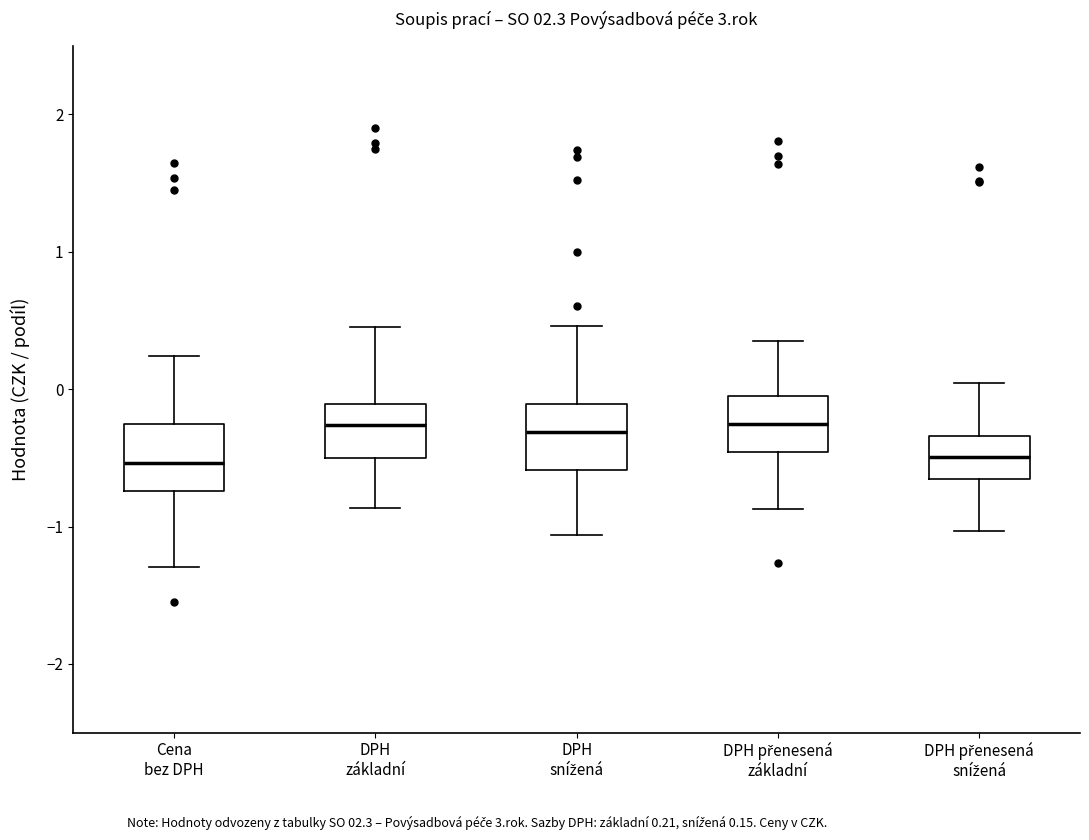

Reading left to right, read every box against the y-axis: the position of its median line, the range the box covers, and the ends of its whiskers. The values are not printed on the chart, so give them approximately, as read against the axis.

Cena bez DPH: median -0.5, box -0.7 to -0.3, whiskers -1.3 to 0.2
DPH základní: median -0.3, box -0.5 to -0.1, whiskers -0.9 to 0.4
DPH snížená: median -0.3, box -0.6 to -0.1, whiskers -1.1 to 0.5
DPH přenesená základní: median -0.3, box -0.5 to -0.1, whiskers -0.9 to 0.3
DPH přenesená snížená: median -0.5, box -0.7 to -0.3, whiskers -1.0 to 0.0